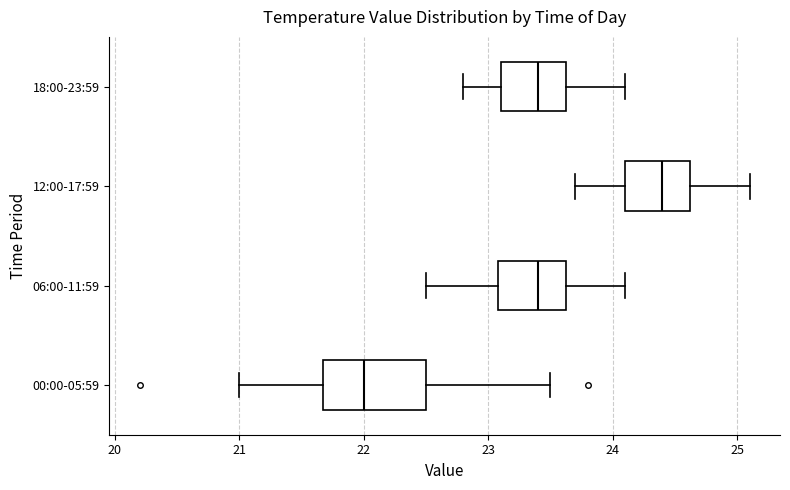

Which box is the widest, from its left edge to its right edge?

00:00-05:59